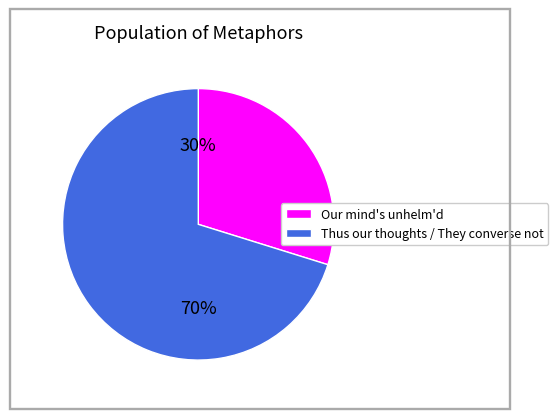

To the nearest percent, what is the average slice percentage?

50%